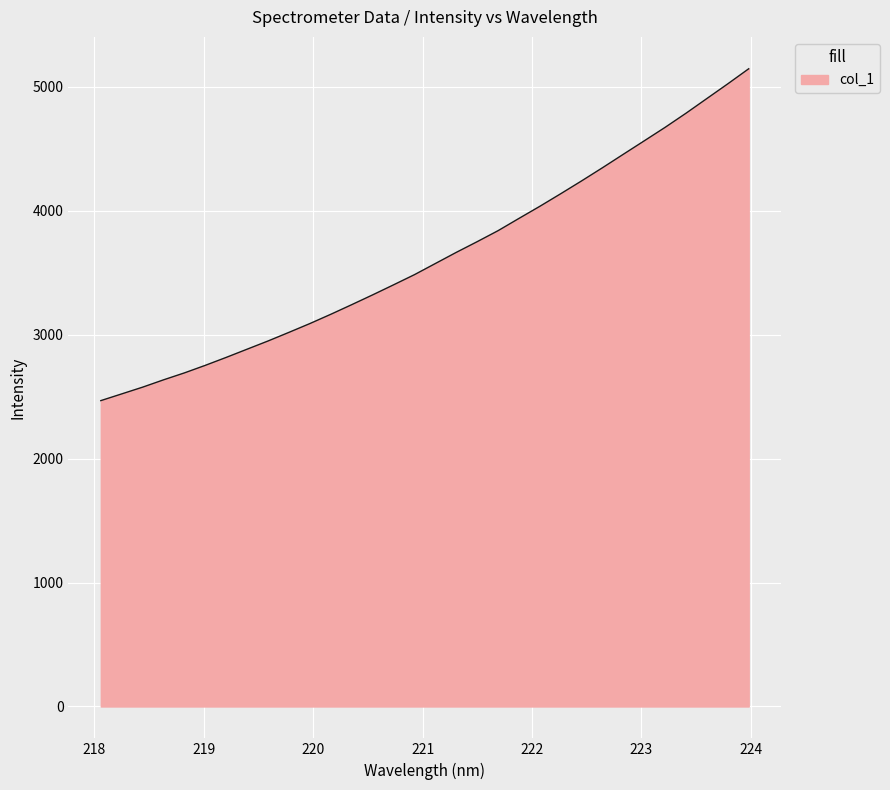

What is the greatest value displayed?

5145.8